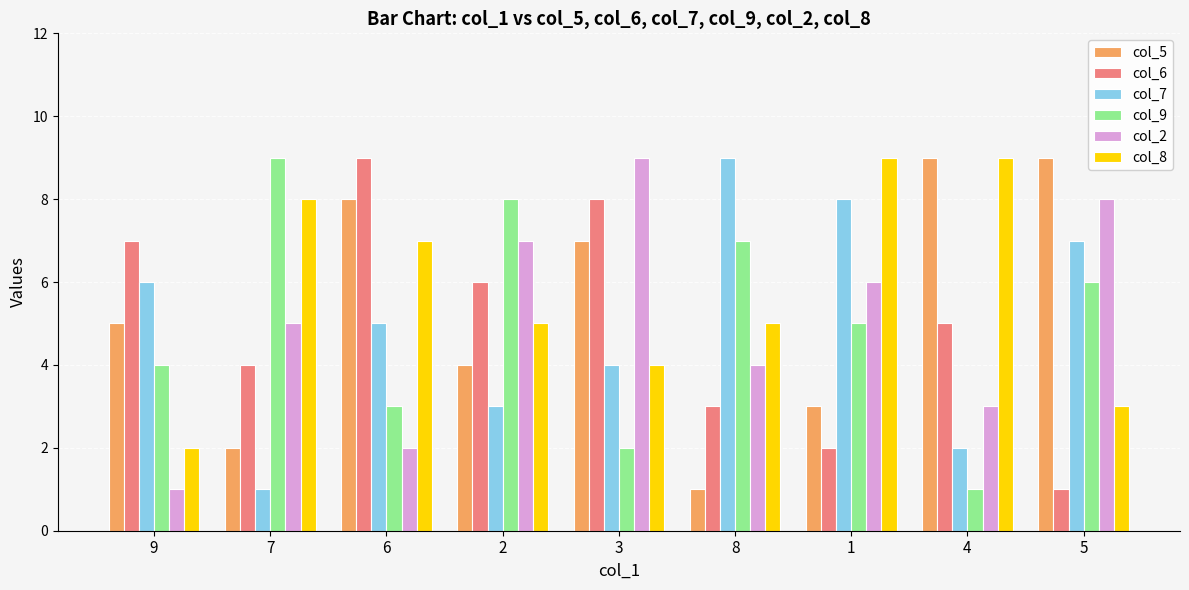

Is it true that col_5 equals 1 at 9?

False